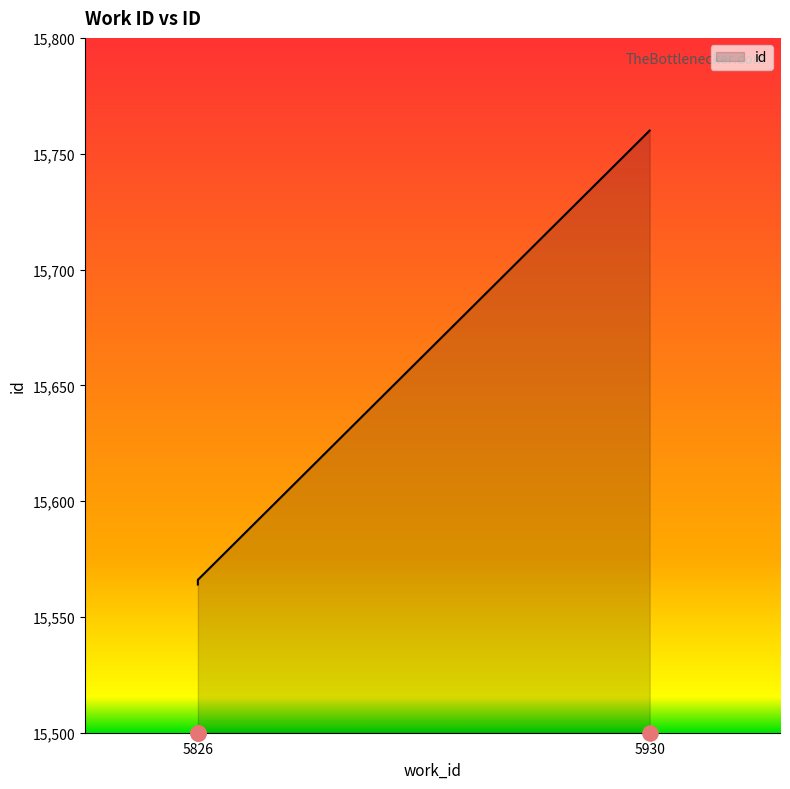

Approximately how many times larger is the value at 5826 compared to 5930?

1.0